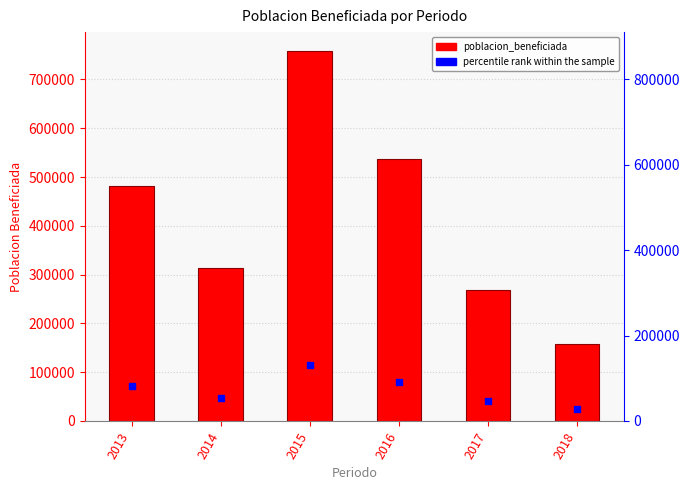

Which has a higher value, 2014 or 2018?

2014